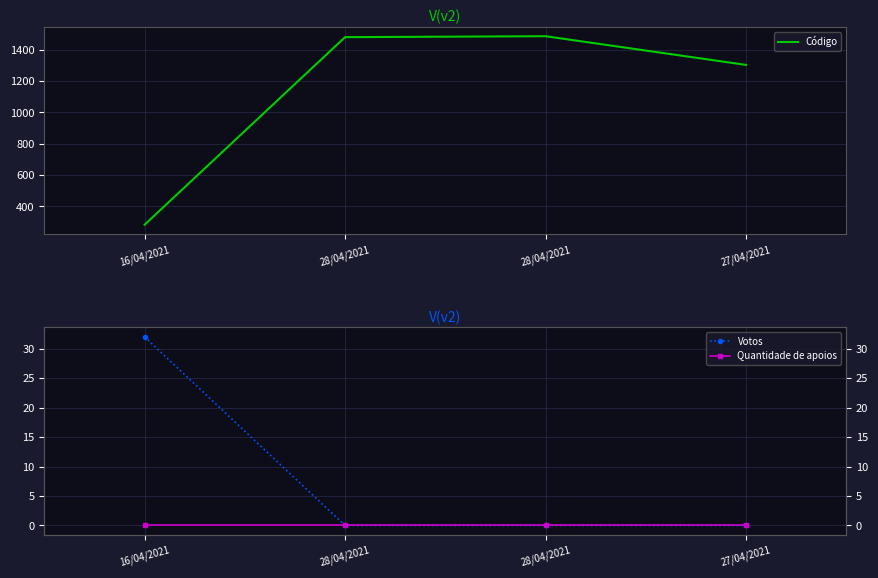

Reading right to left, list all the values displayed in this chart.

Código: 27/04/2021=1302	28/04/2021=1485	28/04/2021=1479	16/04/2021=282
Votos: 27/04/2021=0	28/04/2021=0	28/04/2021=0	16/04/2021=32
Quantidade de apoios: 27/04/2021=0	28/04/2021=0	28/04/2021=0	16/04/2021=0